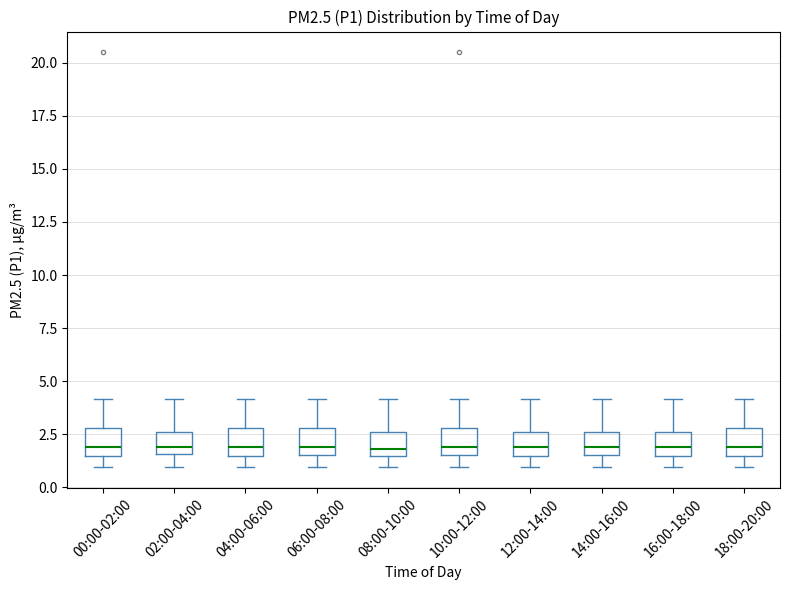

Reading left to right, read every box against the y-axis: the position of its median line, the range the box covers, and the ends of its whiskers. The values are not printed on the chart, so give them approximately, as read against the axis.

00:00-02:00: median 2.0, box 1.5 to 3.0, whiskers 1.0 to 4.0
02:00-04:00: median 2.0, box 1.5 to 2.5, whiskers 1.0 to 4.0
04:00-06:00: median 2.0, box 1.5 to 3.0, whiskers 1.0 to 4.0
06:00-08:00: median 2.0, box 1.5 to 3.0, whiskers 1.0 to 4.0
08:00-10:00: median 2.0, box 1.5 to 2.5, whiskers 1.0 to 4.0
10:00-12:00: median 2.0, box 1.5 to 3.0, whiskers 1.0 to 4.0
12:00-14:00: median 2.0, box 1.5 to 2.5, whiskers 1.0 to 4.0
14:00-16:00: median 2.0, box 1.5 to 2.5, whiskers 1.0 to 4.0
16:00-18:00: median 2.0, box 1.5 to 2.5, whiskers 1.0 to 4.0
18:00-20:00: median 2.0, box 1.5 to 3.0, whiskers 1.0 to 4.0